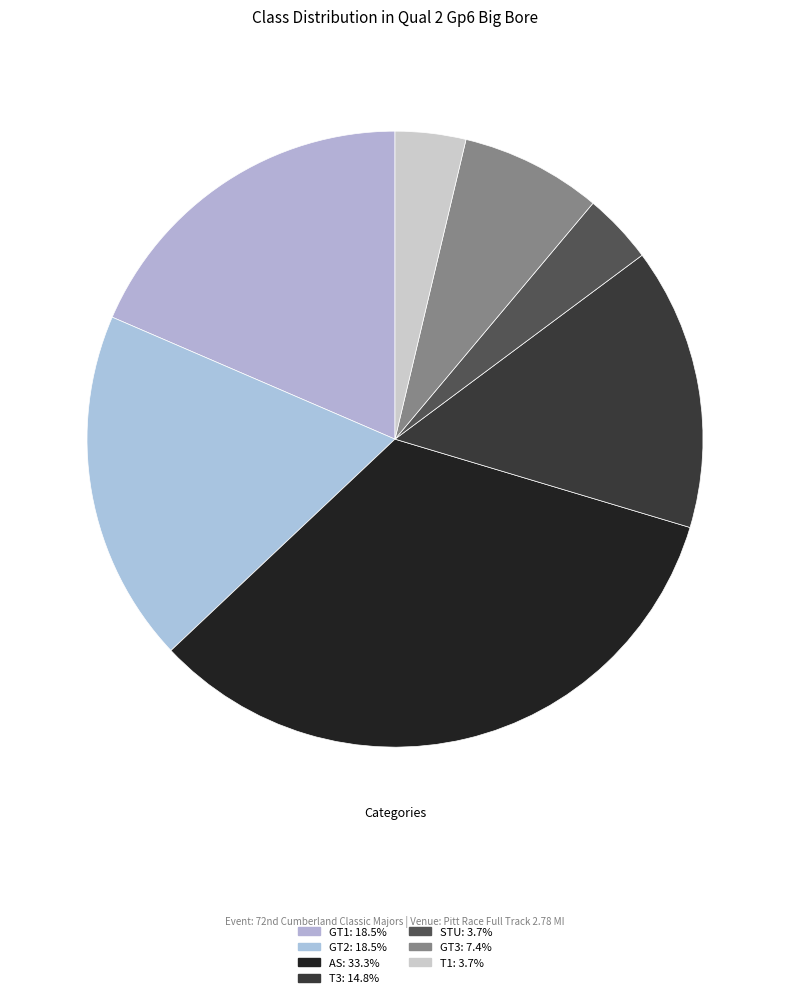

To the nearest percent, what portion does GT1 represent?

19%